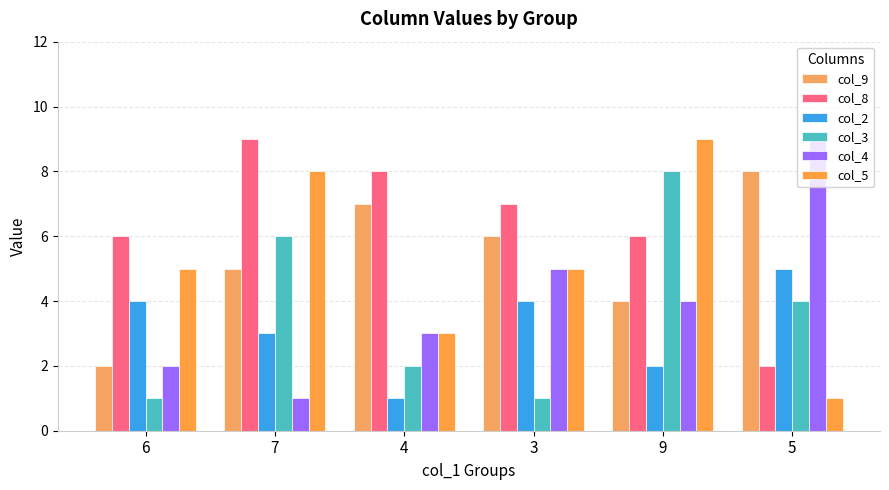

Count the number of data series in this chart.

6